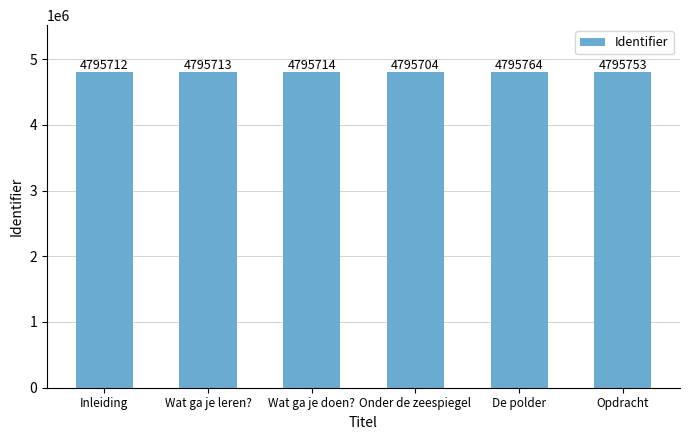

Is it true that the value at Onder de zeespiegel is 7209856?

False